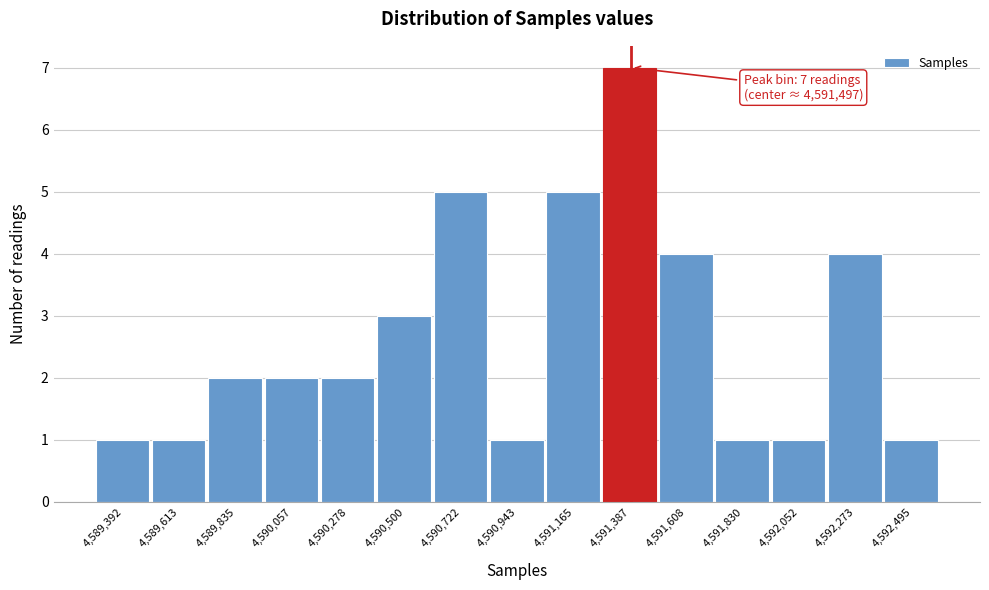

Reading right to left, transcribe all the data shown in this chart.

4,592,495=1	4,592,273=4	4,592,052=1	4,591,830=1	4,591,608=4	4,591,387=7	4,591,165=5	4,590,943=1	4,590,722=5	4,590,500=3	4,590,278=2	4,590,057=2	4,589,835=2	4,589,613=1	4,589,392=1